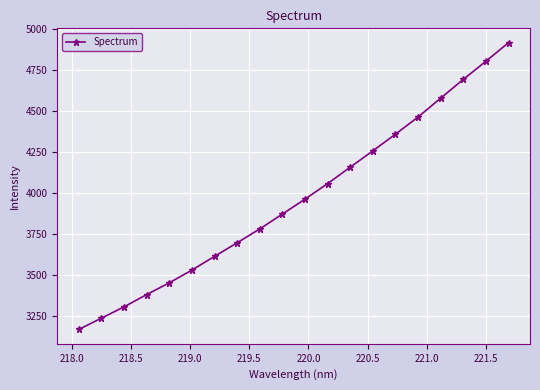

What is the difference between the maximum and minimum values?

1744.8